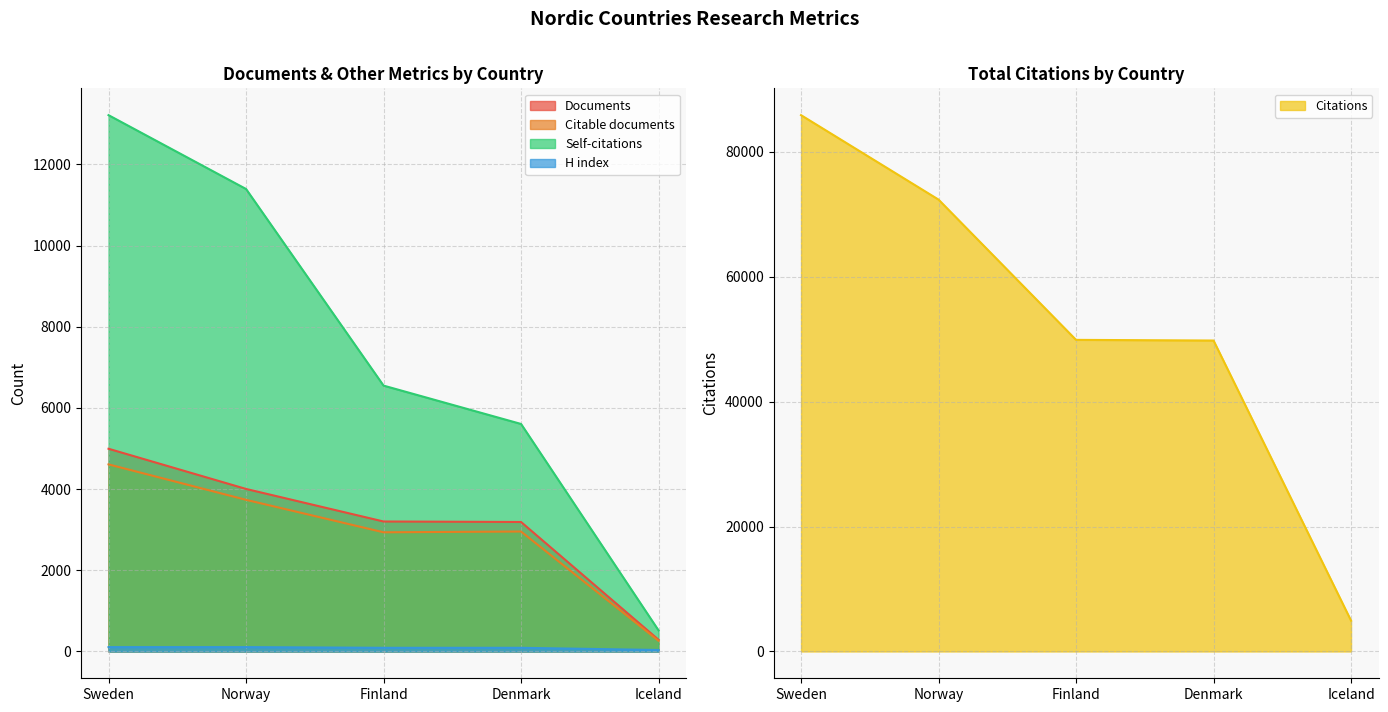

What is the label of the 1st point from the right?

Iceland